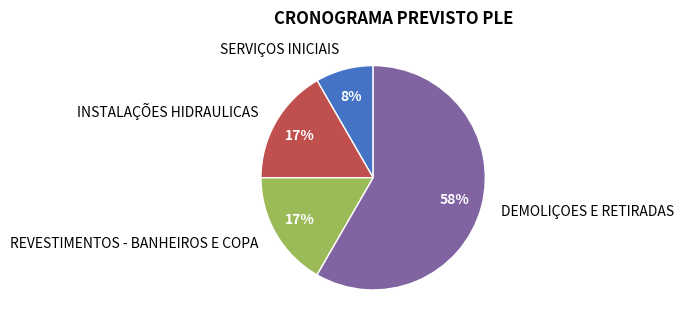

Do SERVIÇOS INICIAIS and DEMOLIÇOES E RETIRADAS together represent more than half of the pie?

Yes